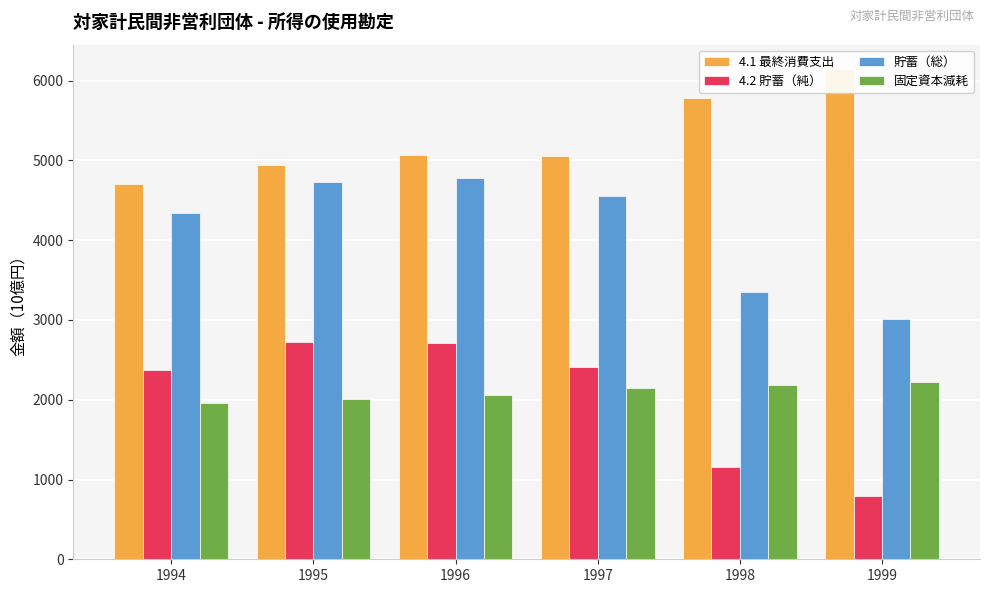

Which category has the highest value across all series?

1999